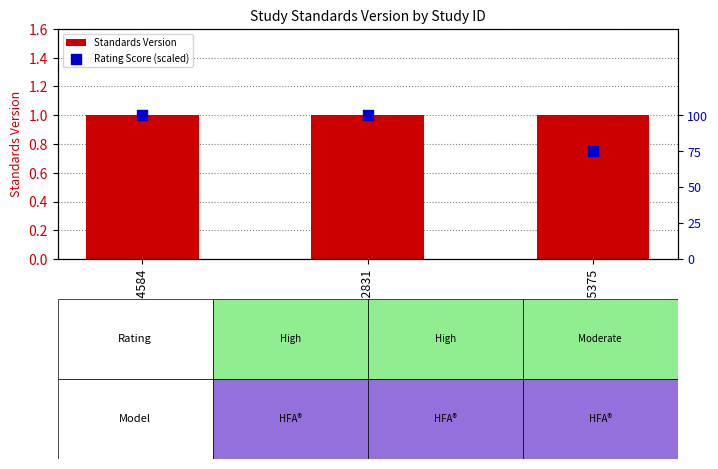

Which series has the largest total across all categories?

Rating Score (scaled)